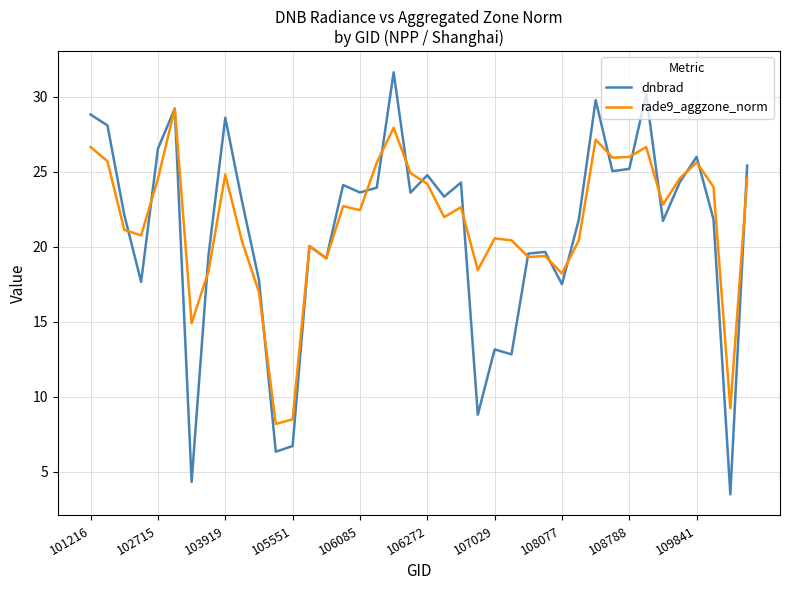

What is the highest value of the dnbrad series?

31.6